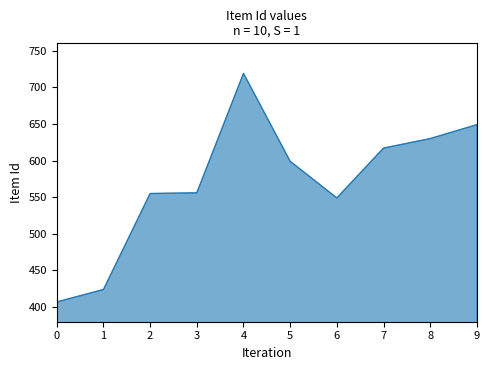

Is it true that the value at 7 is 133?

False